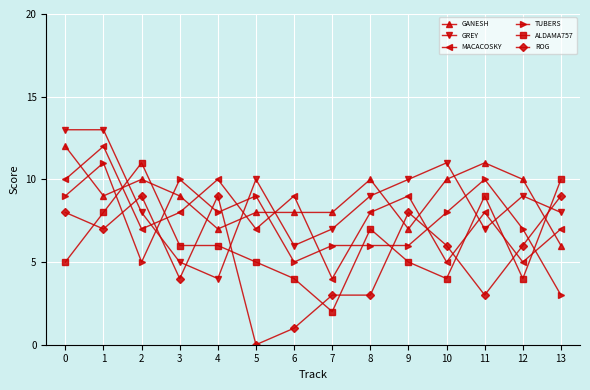

Where is the first local maximum for GANESH?

2